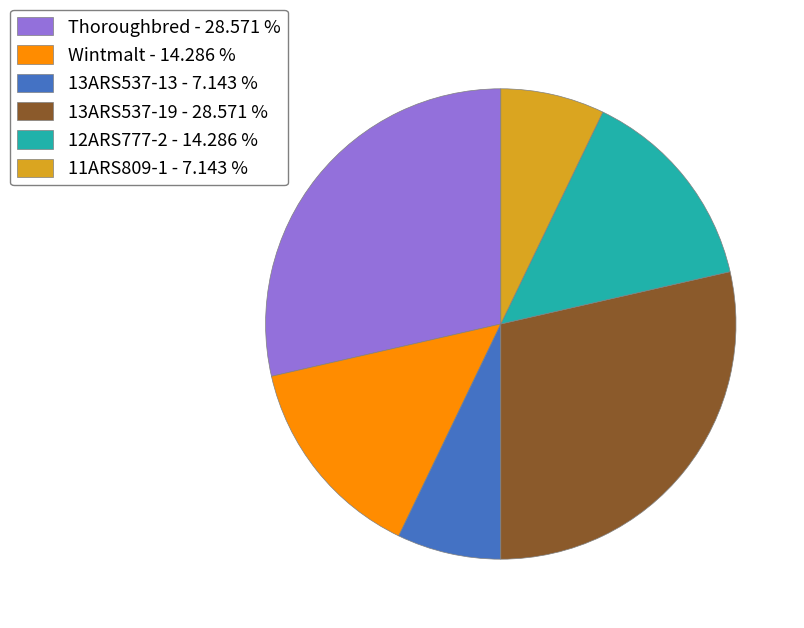

Is the sum of Wintmalt - 14.286 % and 13ARS537-13 - 7.143 % greater than half?

No